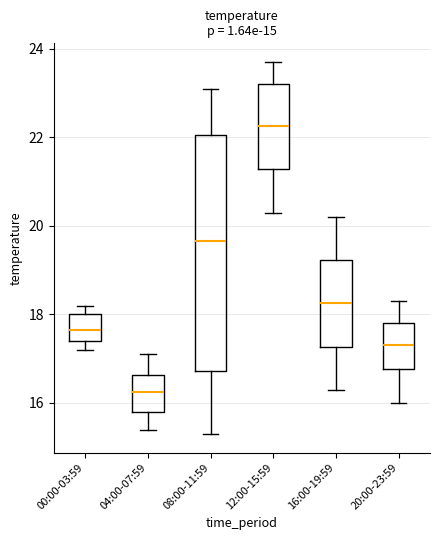

Which box has the lowest median line?

04:00-07:59